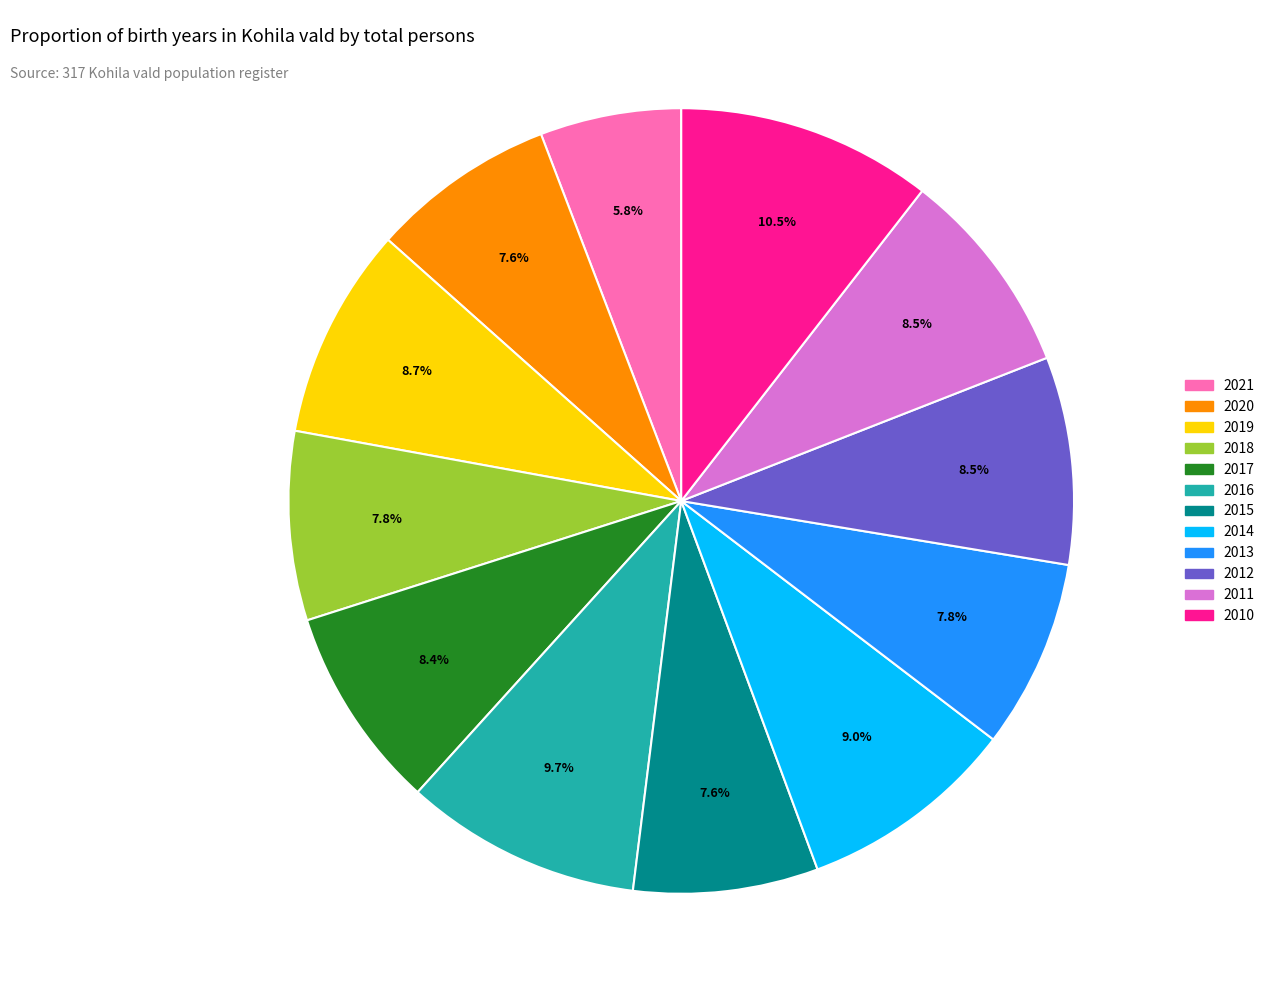

Count the number of slices in the pie.

12